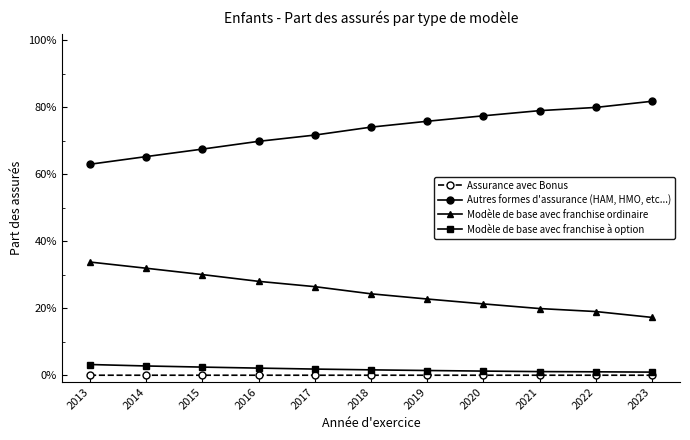

Is the value of Modèle de base avec franchise à option at 2016 greater than the value of Assurance avec Bonus at 2021?

Yes